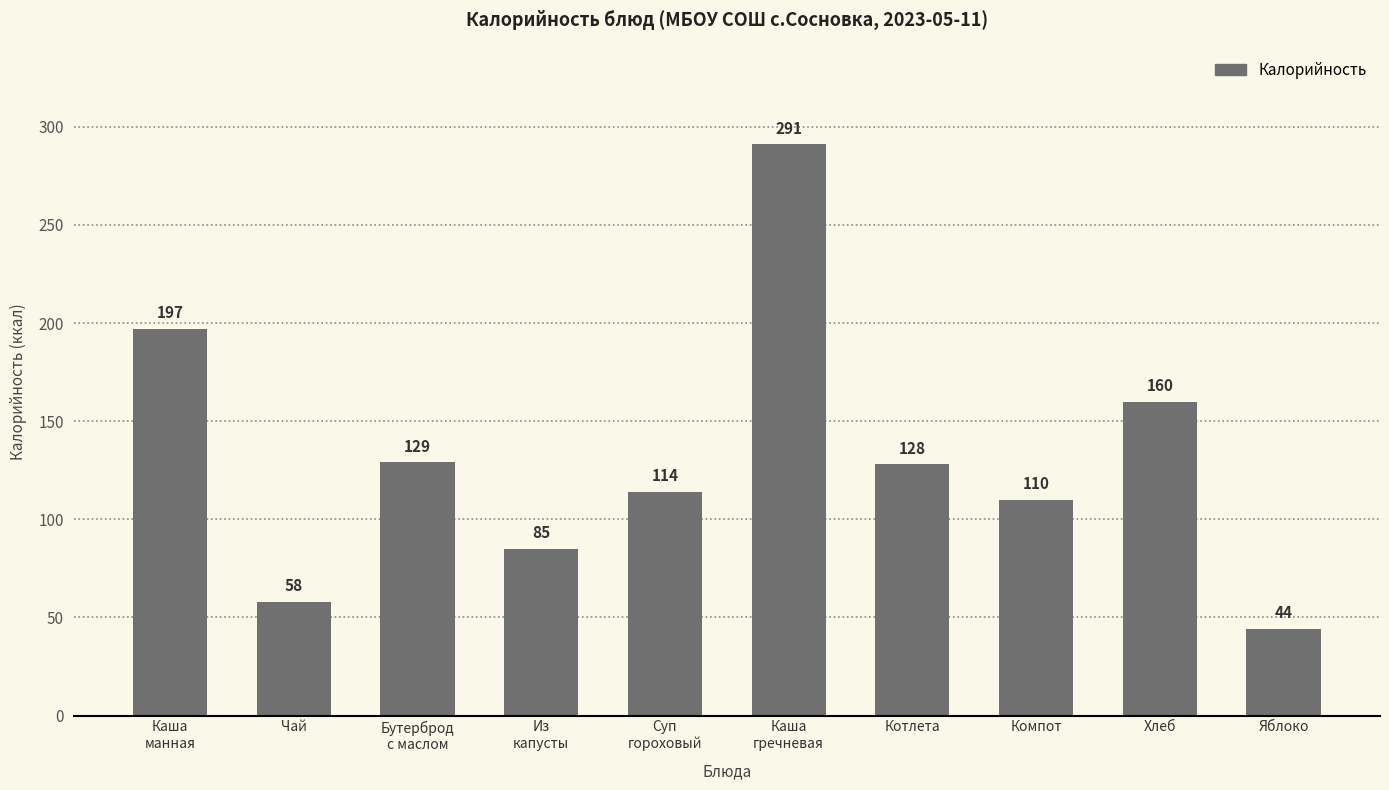

What is the value of the 8th bar from the left?

110